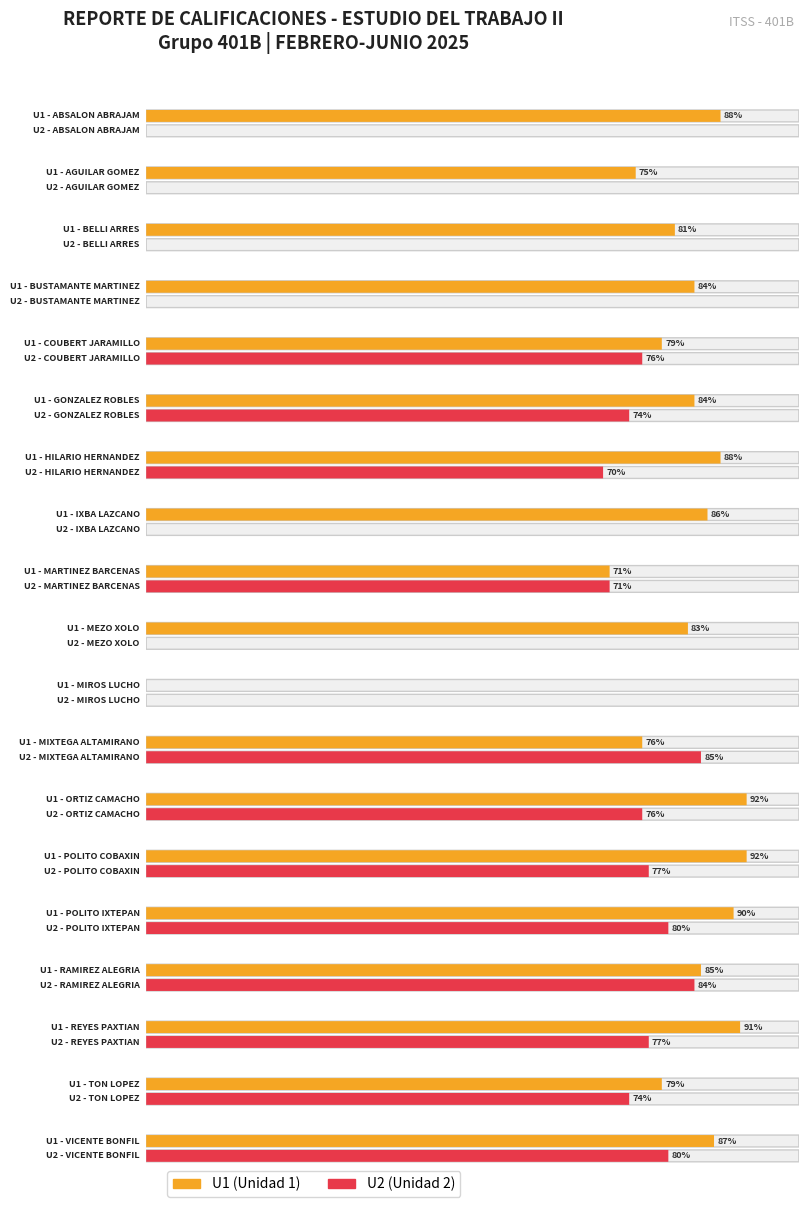

Which category has the highest value in the U1 series?

ORTIZ CAMACHO